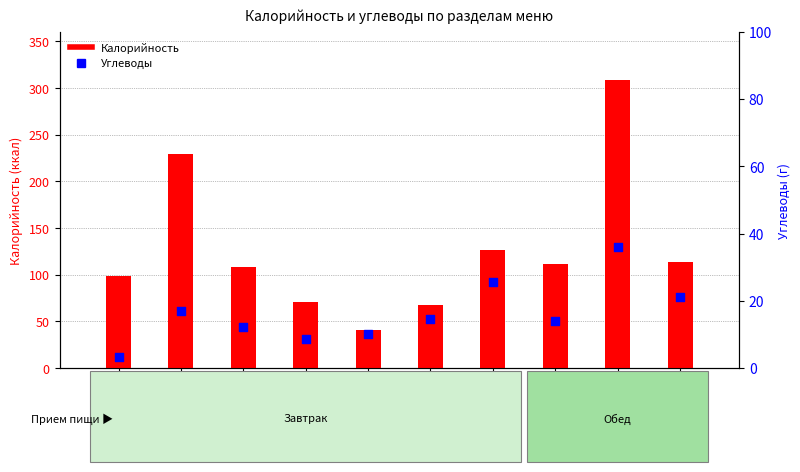

Which series has the largest total across all categories?

Калорийность